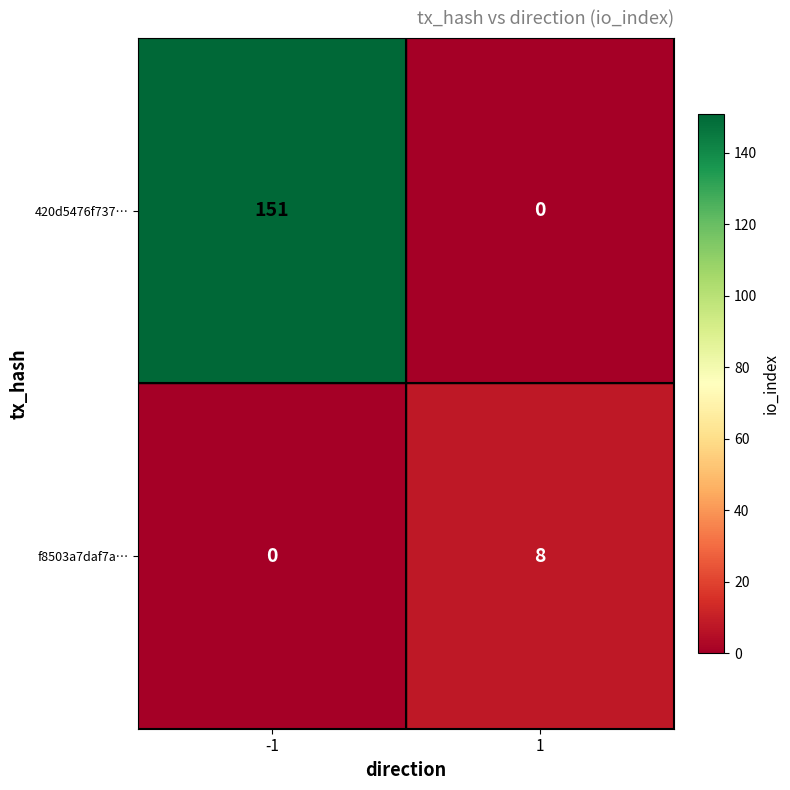

What is the sum of all 420d5476f737… values?

151